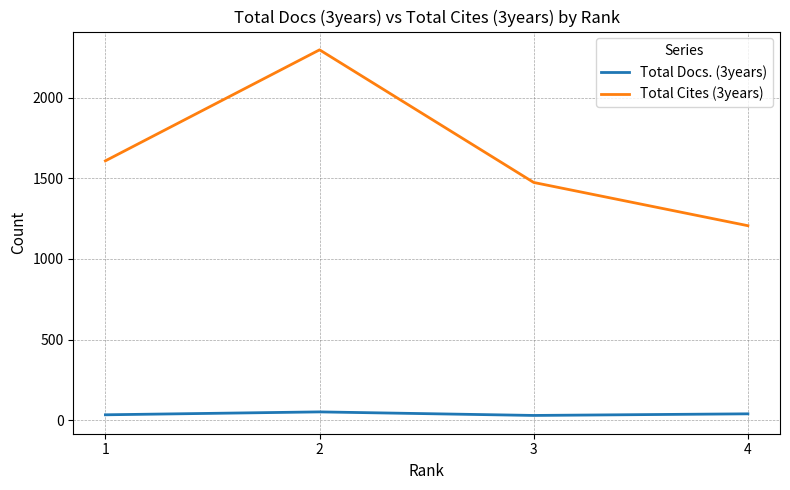

Which series has the largest total across all categories?

Total Cites (3years)